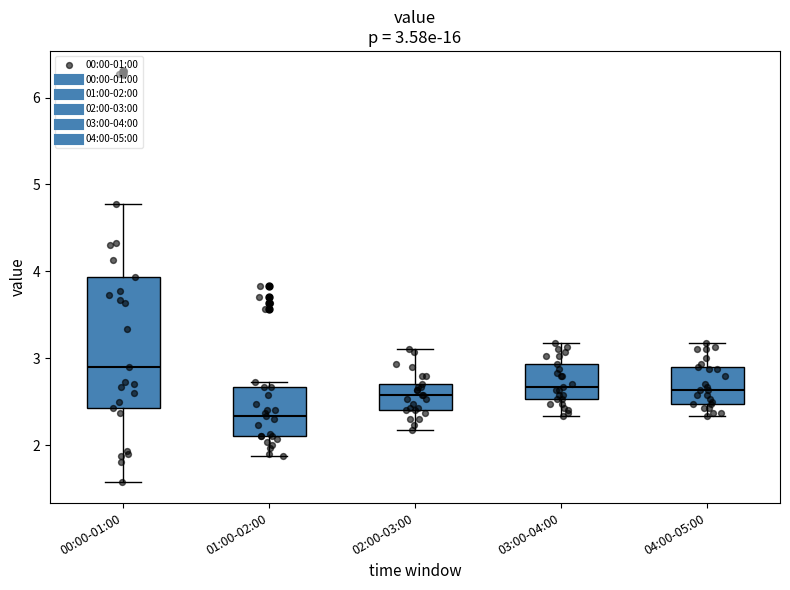

Which box's median line is the lowest?

01:00-02:00